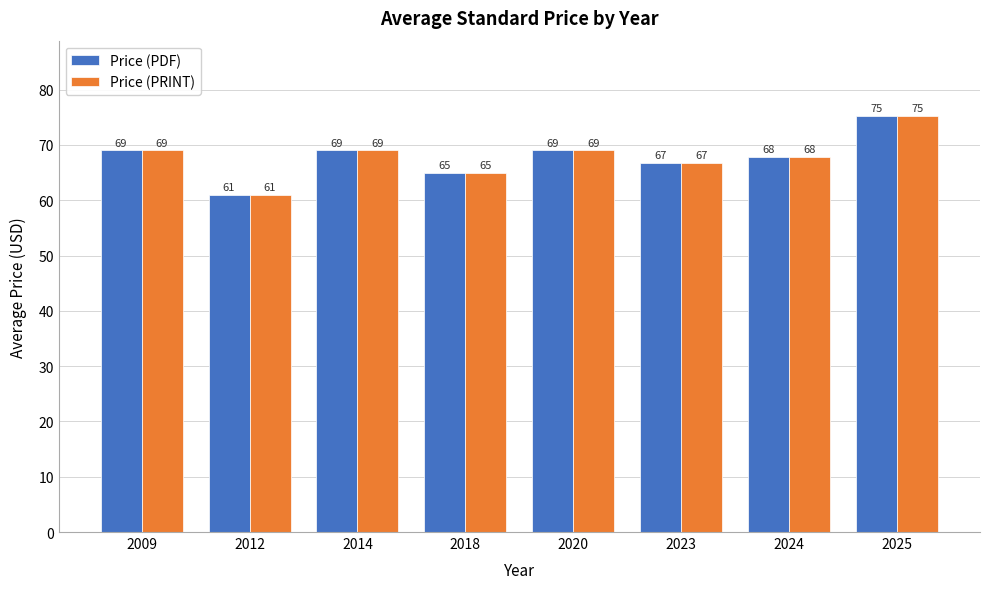

Are the bars grouped side by side (vs. stacked)?

Yes